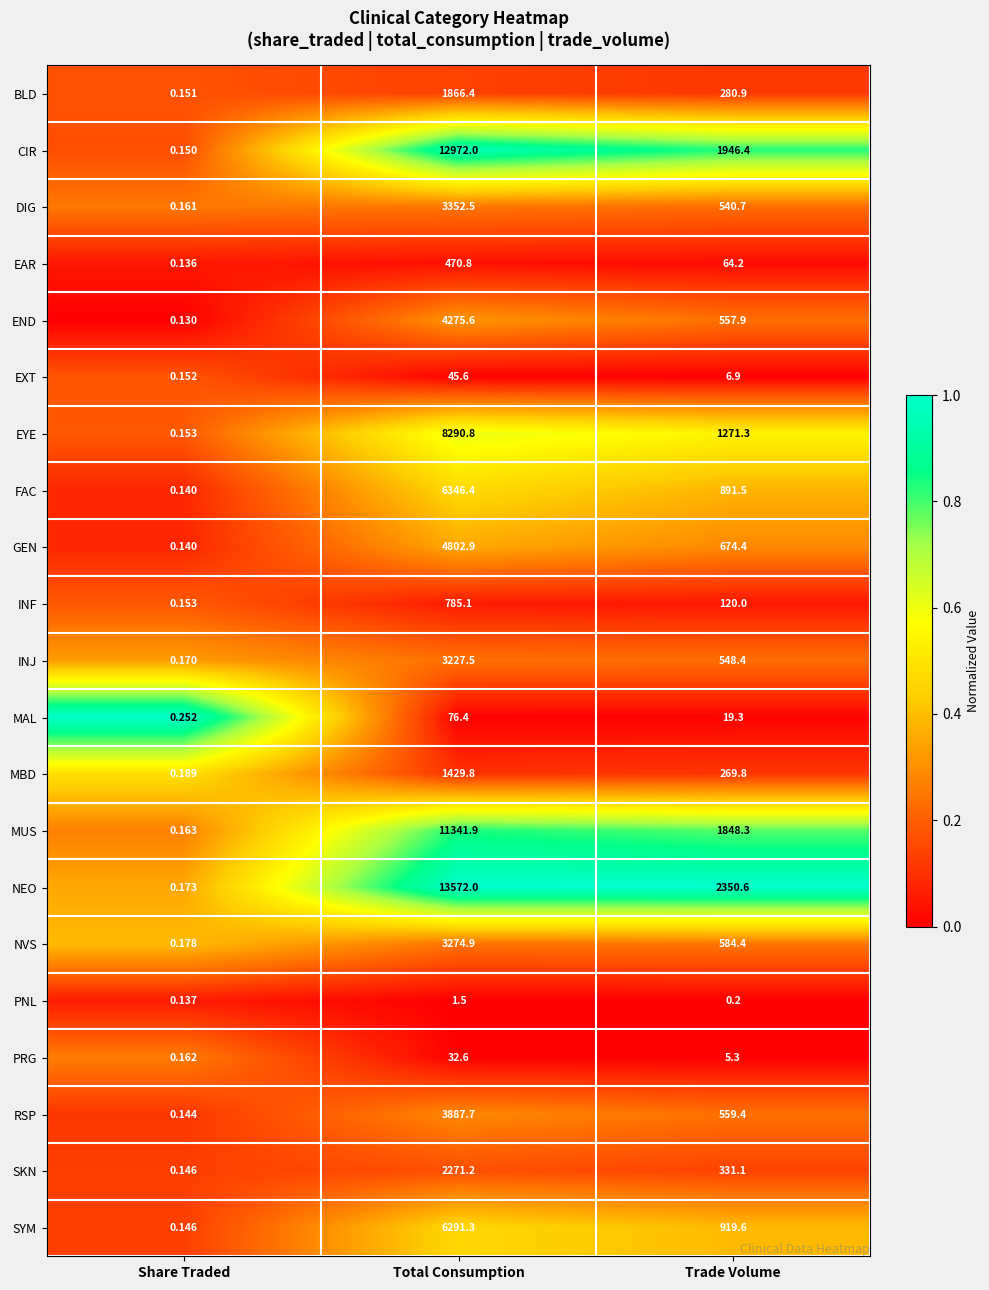

Which label corresponds to the smallest value in the chart?

Share Traded